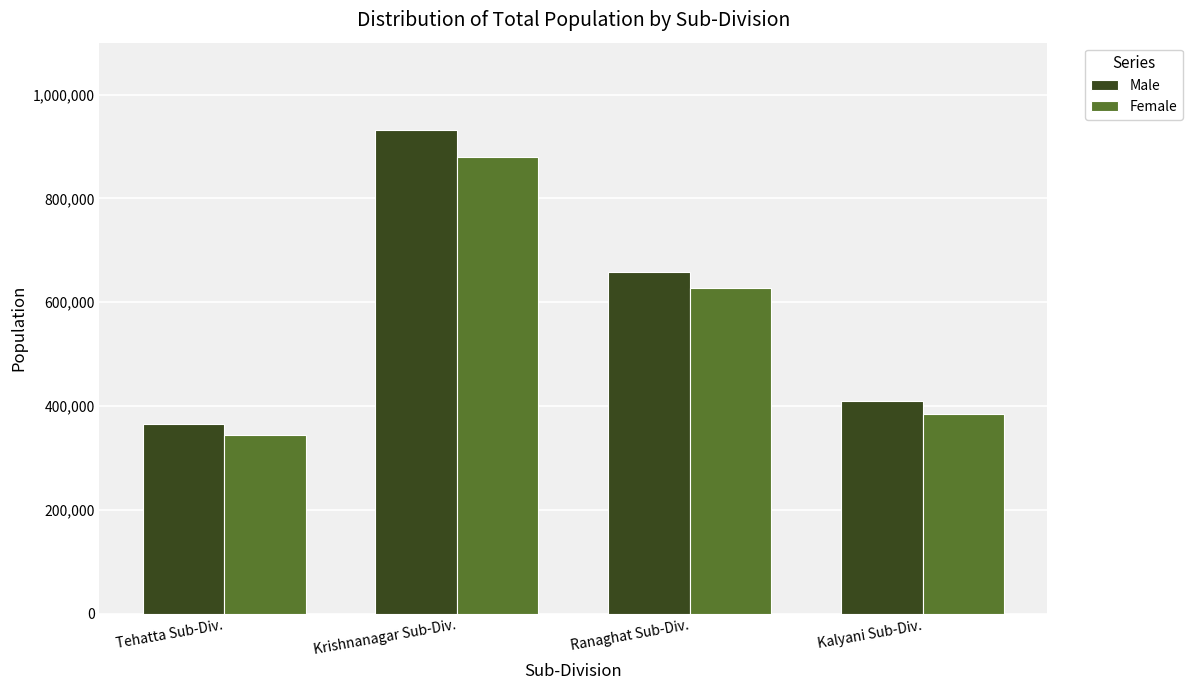

Reading left to right, extract all data points from this chart.

Male: Tehatta Sub-Div.=365952	Krishnanagar Sub-Div.=932051	Ranaghat Sub-Div.=659127	Kalyani Sub-Div.=409723
Female: Tehatta Sub-Div.=344341	Krishnanagar Sub-Div.=880021	Ranaghat Sub-Div.=628194	Kalyani Sub-Div.=385418